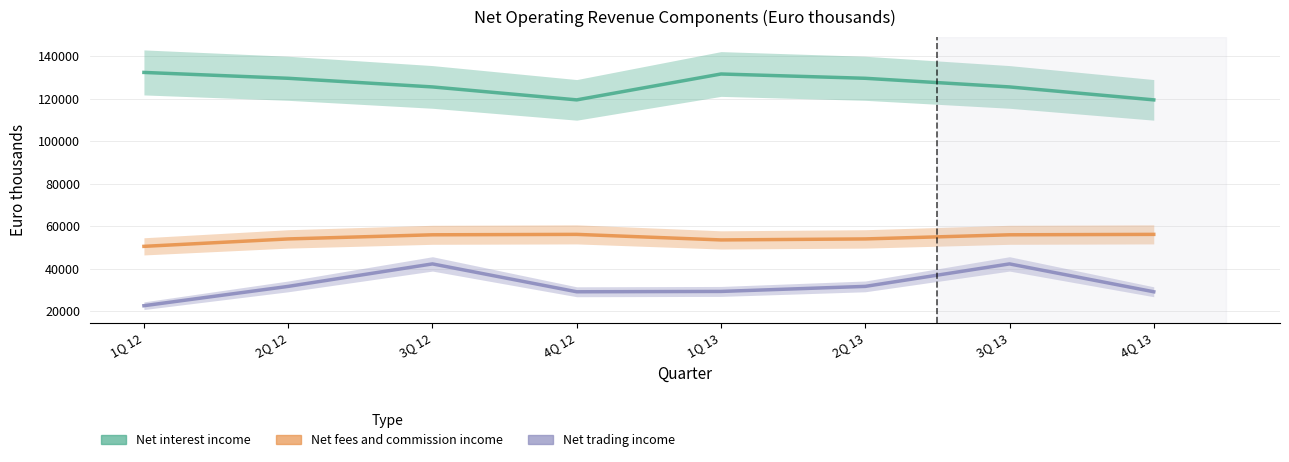

What is the label of the 8th point from the left?

4Q 13